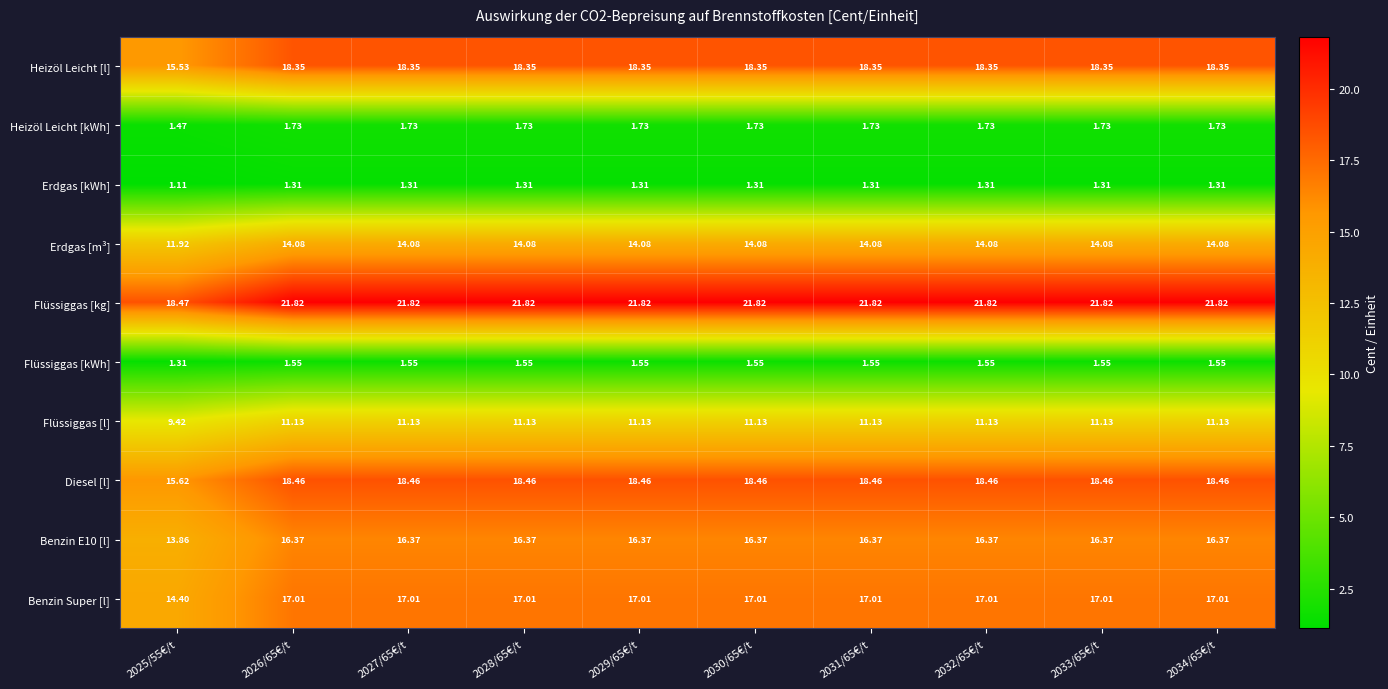

Between 2025/55€/t and 2031/65€/t, which series saw the biggest shift?

Flüssiggas [kg]